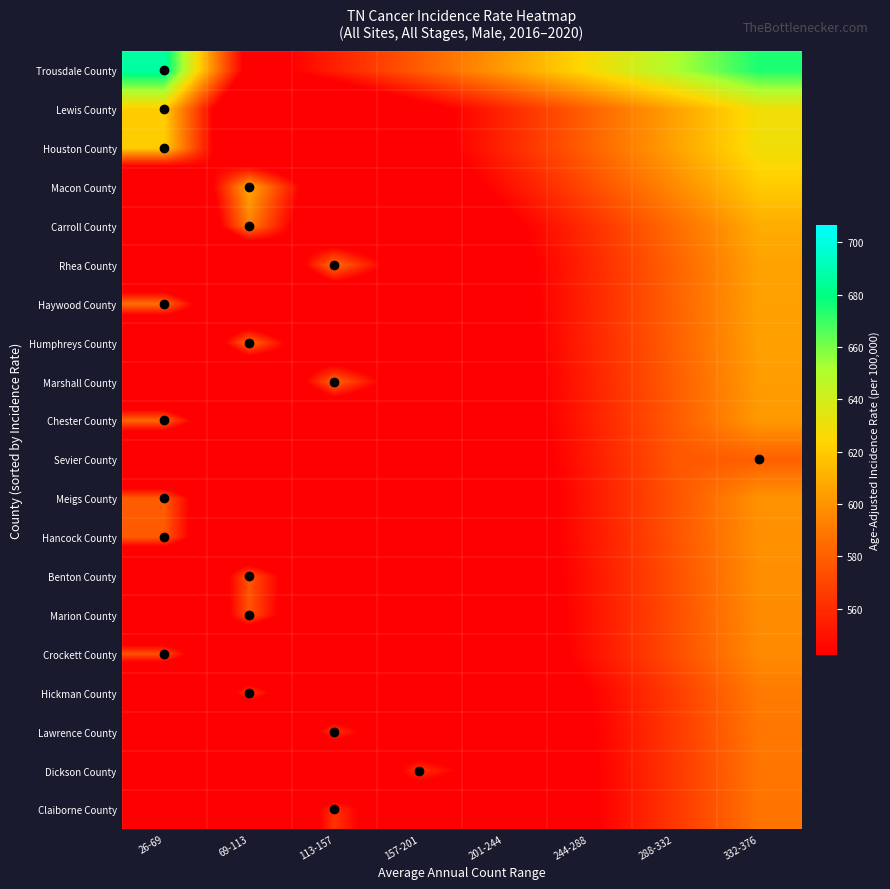

Which label corresponds to the smallest value in the chart?

26-69